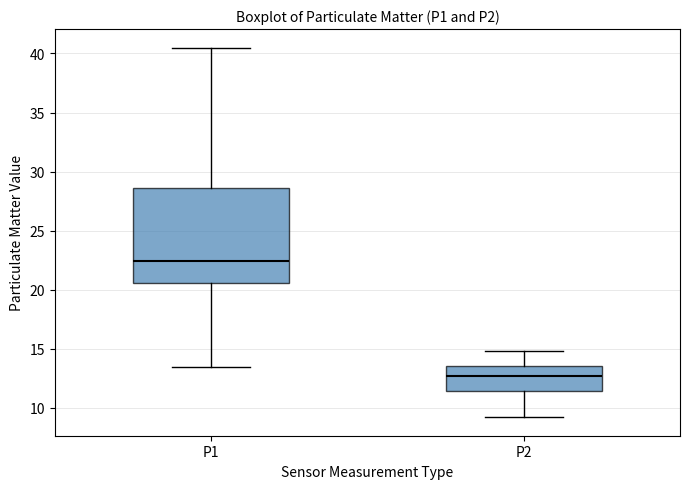

Reading left to right, transcribe this box plot: for each box, give where its median line is, the range the box spans, and where its two whiskers end, as read against the y-axis. The values are not printed on the chart, so give them approximately, as read against the axis.

P1: median 22.5, box 20.5 to 28.5, whiskers 13.5 to 40.5
P2: median 12.5, box 11.5 to 13.5, whiskers 9.0 to 15.0